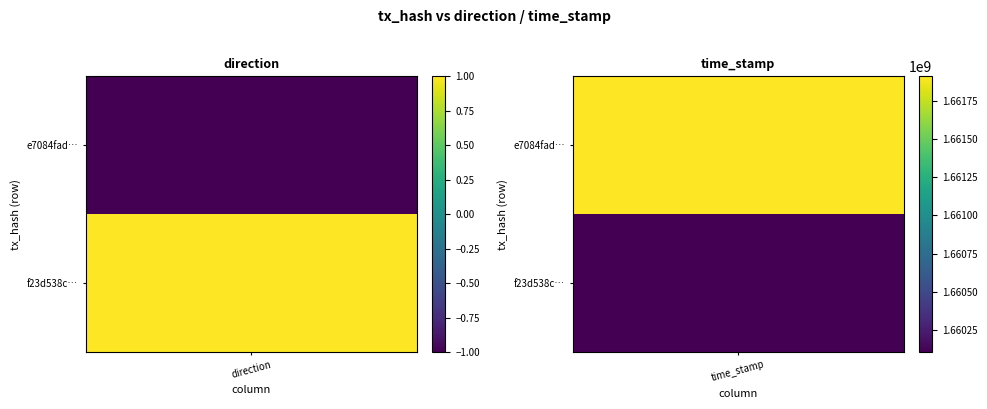

Reading left to right, list all the values displayed in this chart.

e7084fad0538e7840e5e343107fa0b3954eecf8: 0=-1	1=1661909661
f23d538cb99aaf61c4a8fb1ce117d6f995ec8b4: 0=1	1=1660106164